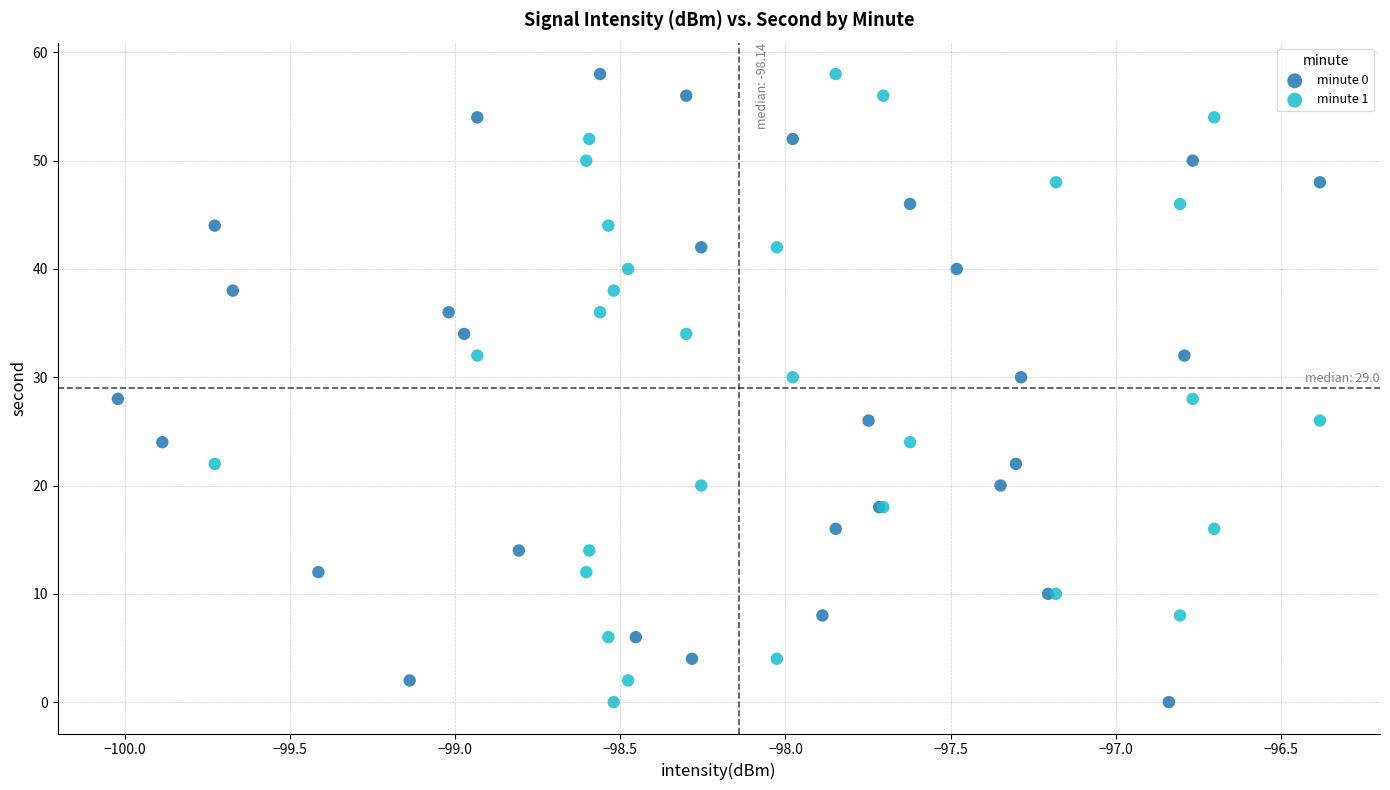

What are all the series names shown in the legend?

minute 0, minute 1